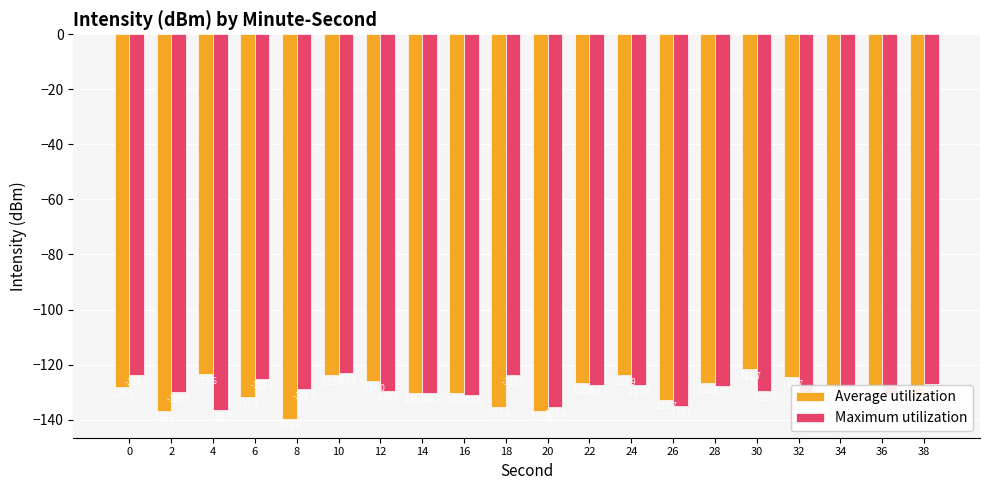

What is the approximate value of Average utilization at 18?

-135.4